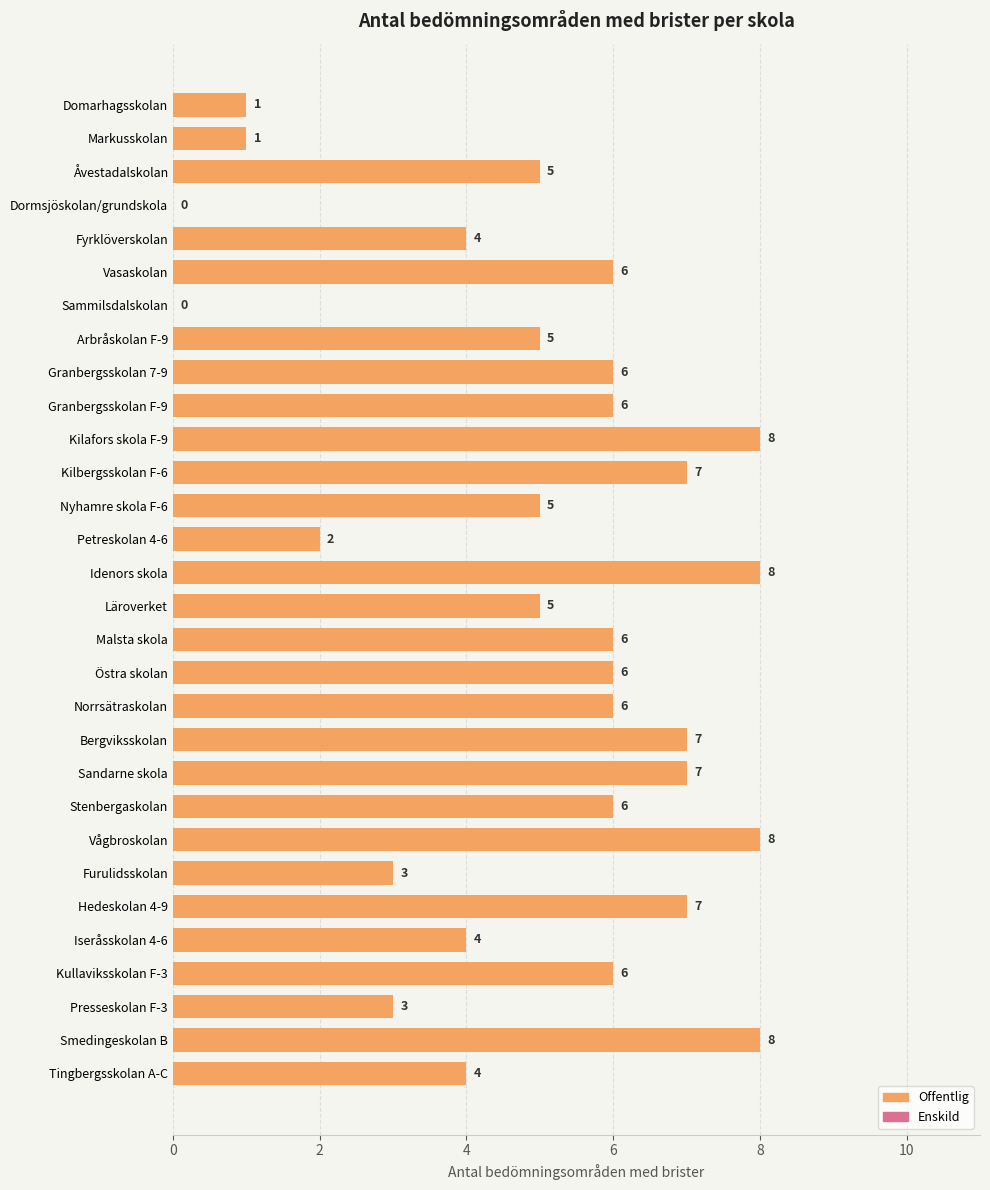

What is the change in value from Sandarne skola to Furulidsskolan?

-4